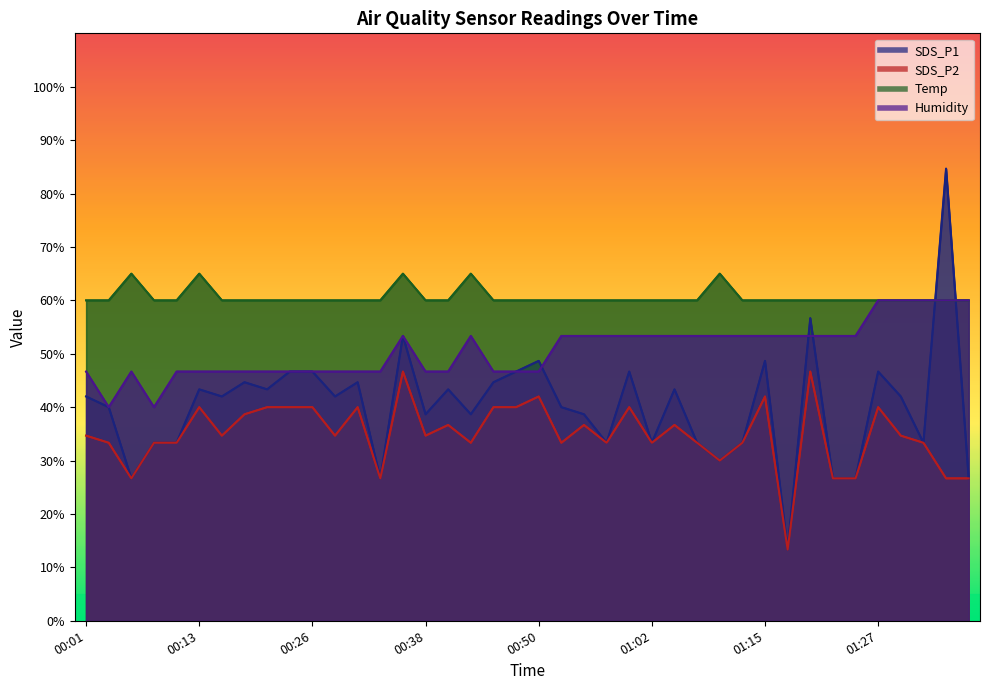

What is the lowest value of the Temp series?

60.0